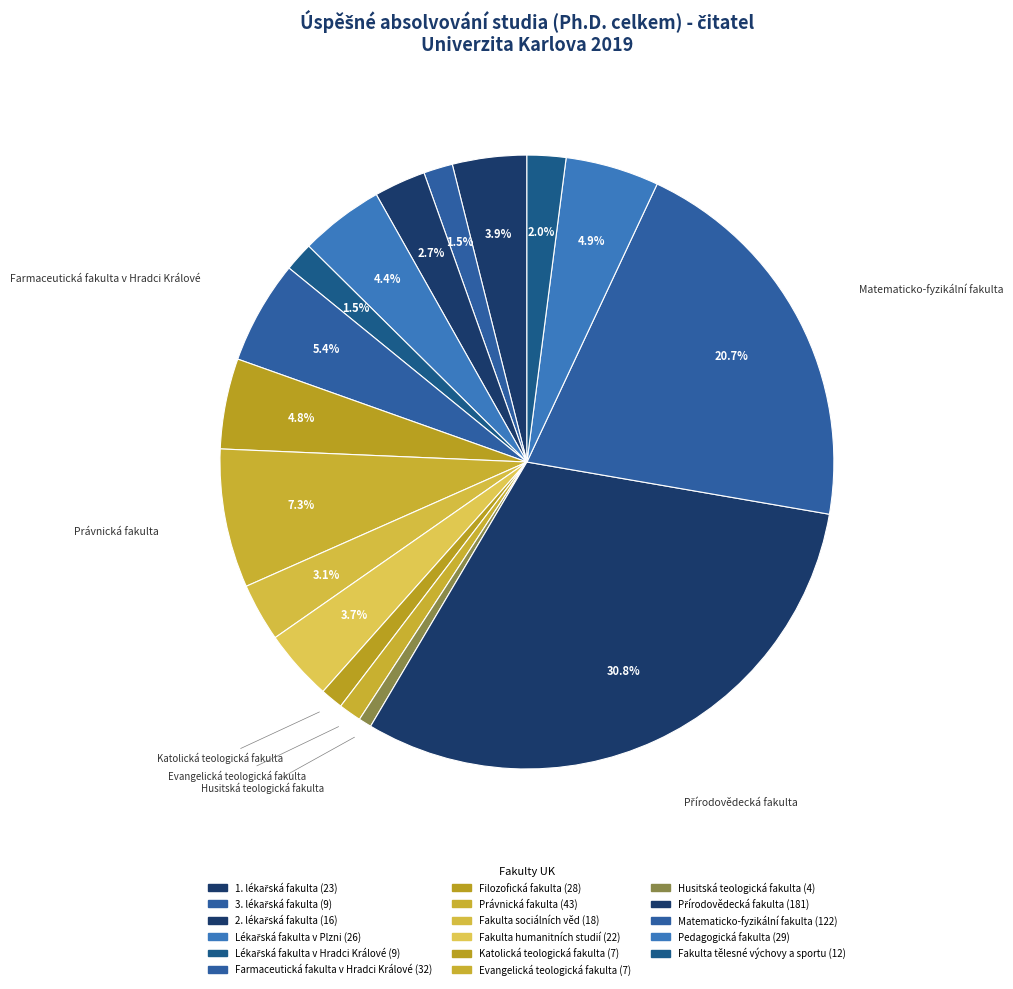

Is there a majority slice in this chart?

No